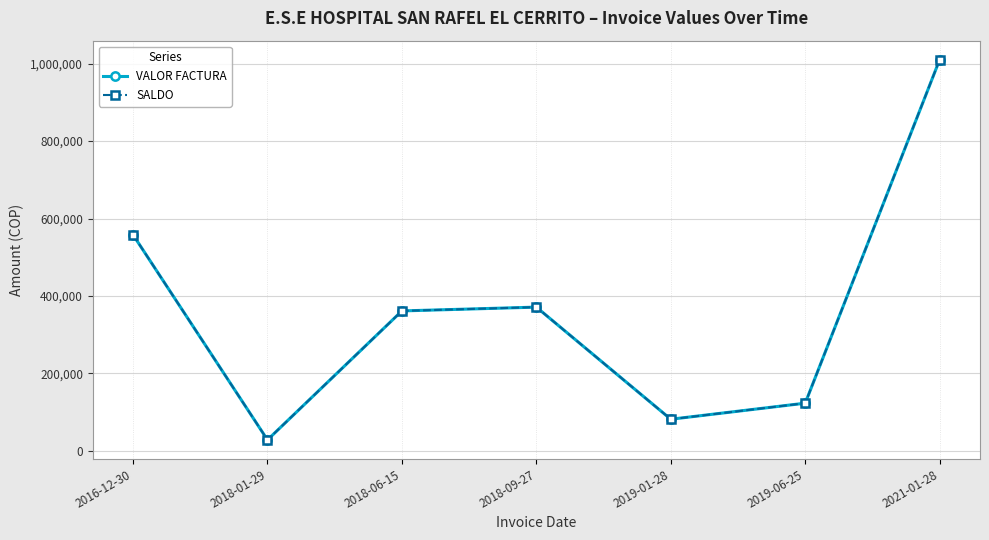

What are all the series names shown in the legend?

VALOR FACTURA, SALDO